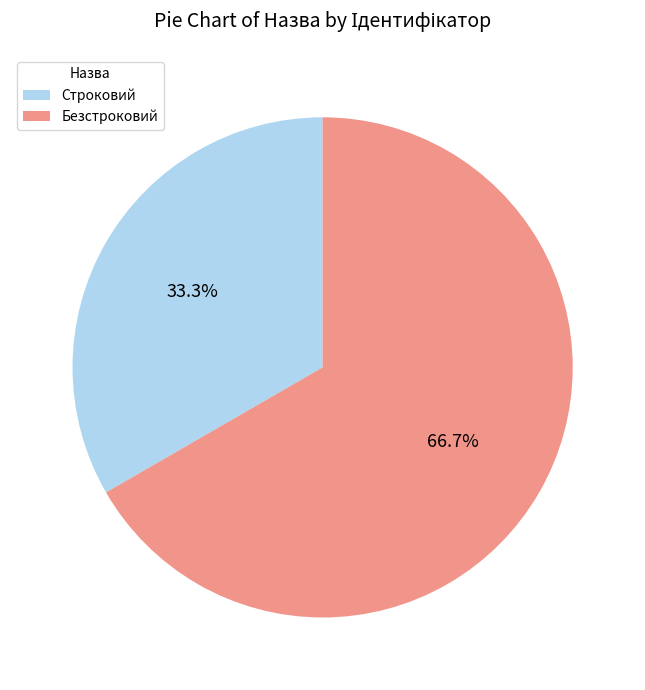

To the nearest percent, what is the average slice percentage?

50%